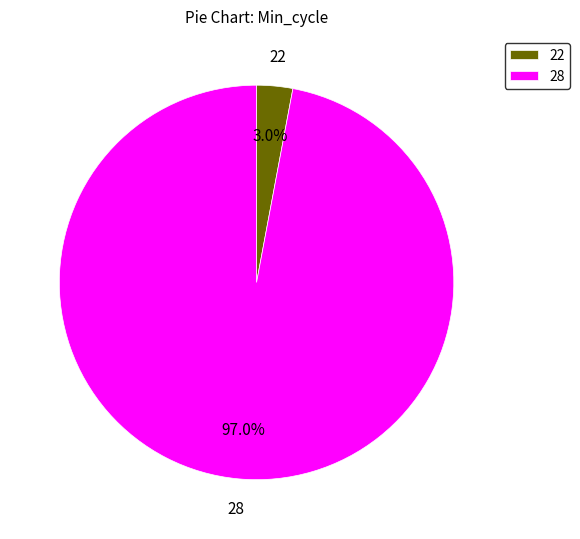

Does 22 represent more than half of the total?

No